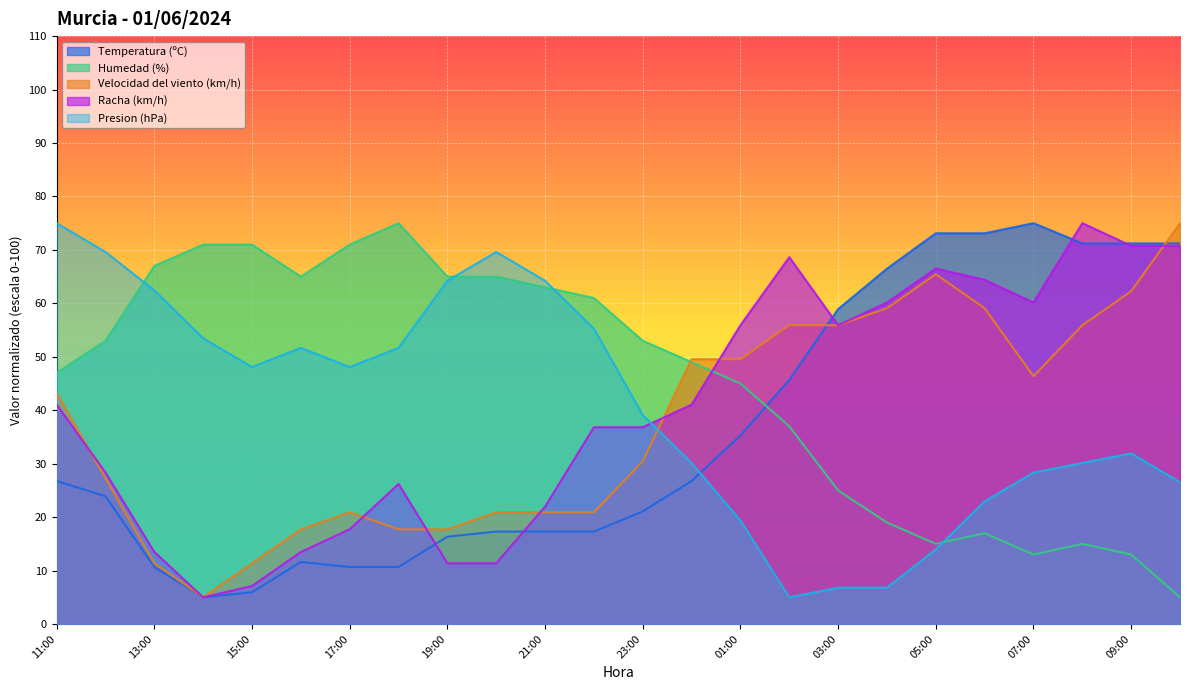

At which category is the sum across all series the highest?

09:00